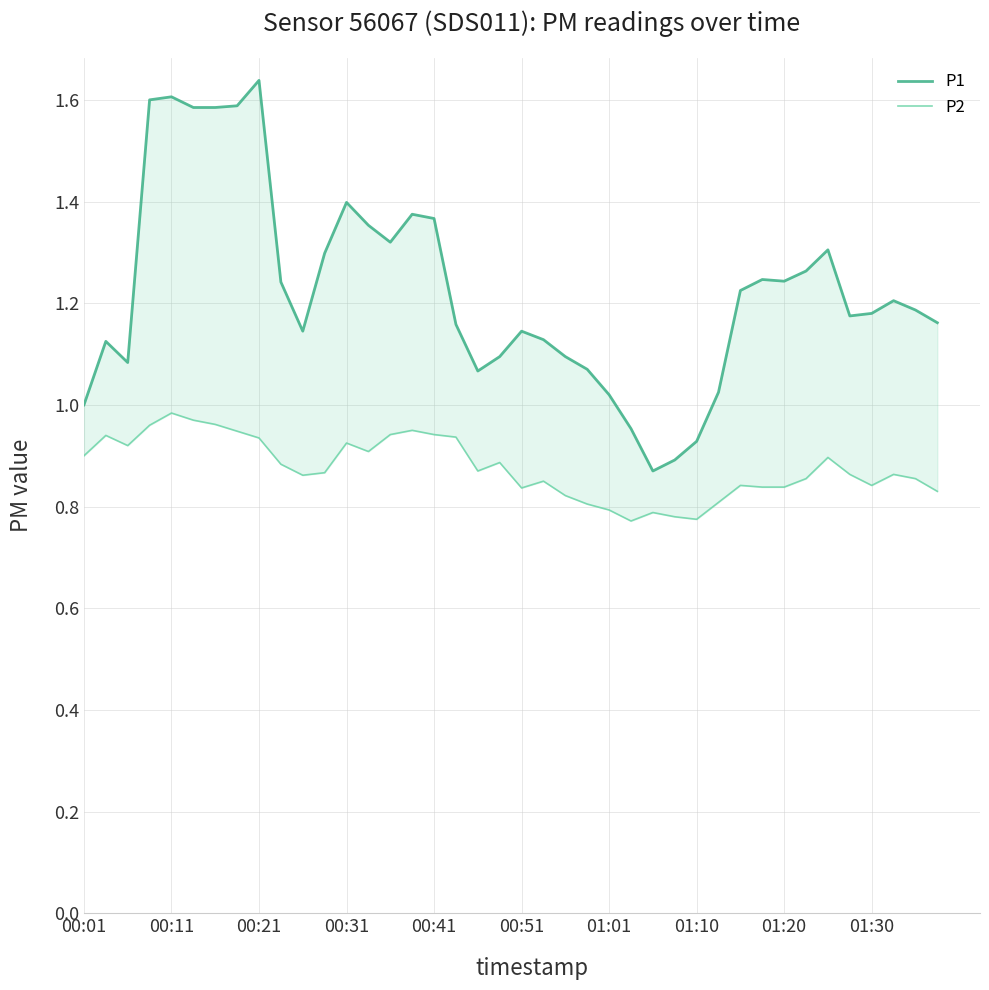

What is the minimum value shown in the chart?

0.8